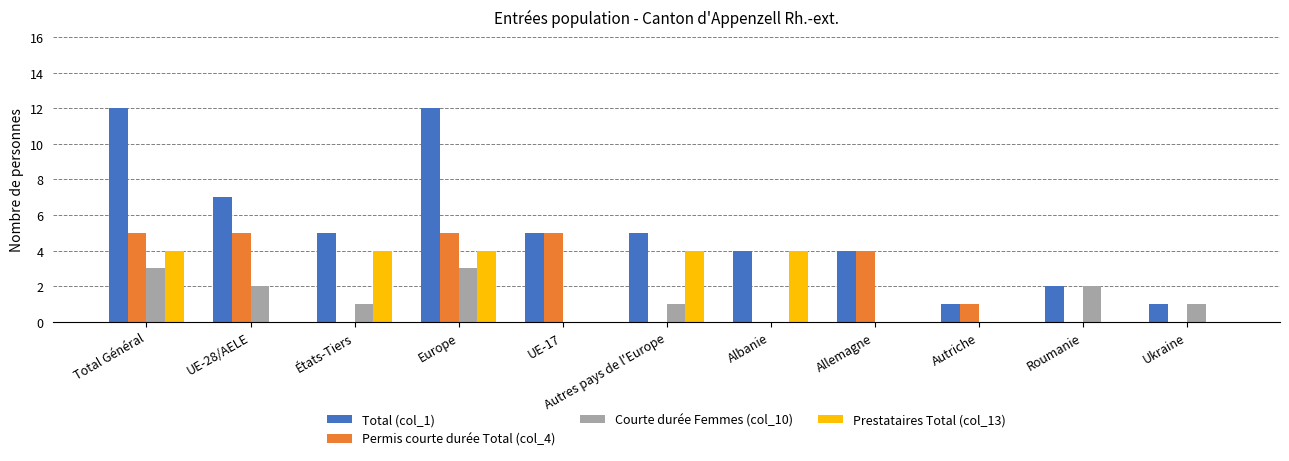

What is the maximum value for Permis courte durée Total (col_4)?

5